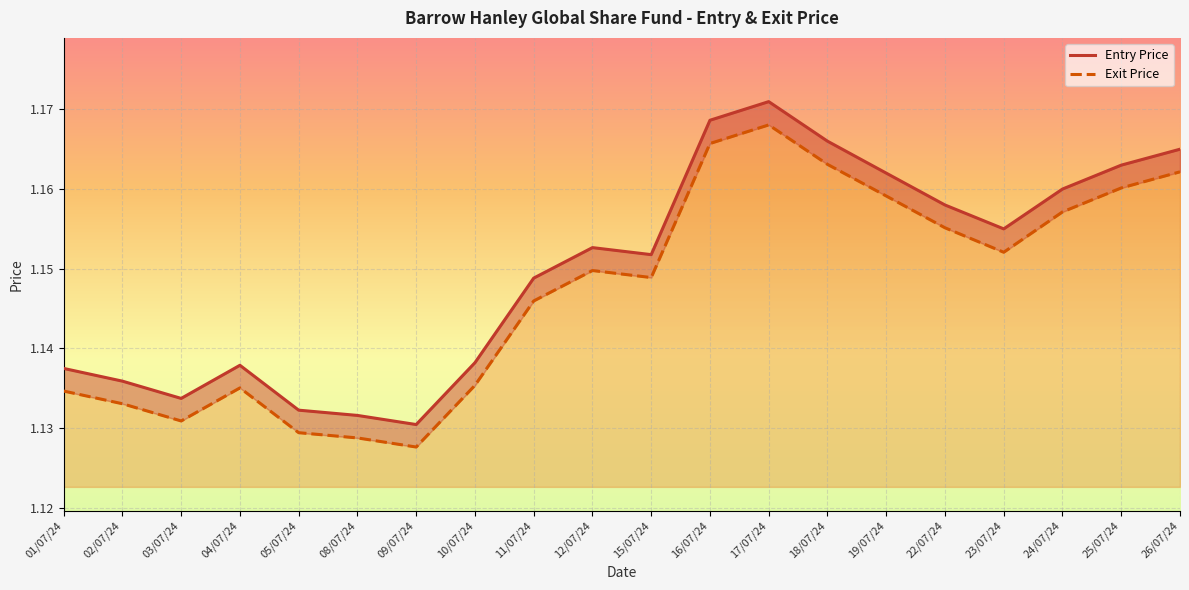

How many categories are shown in the chart?

20